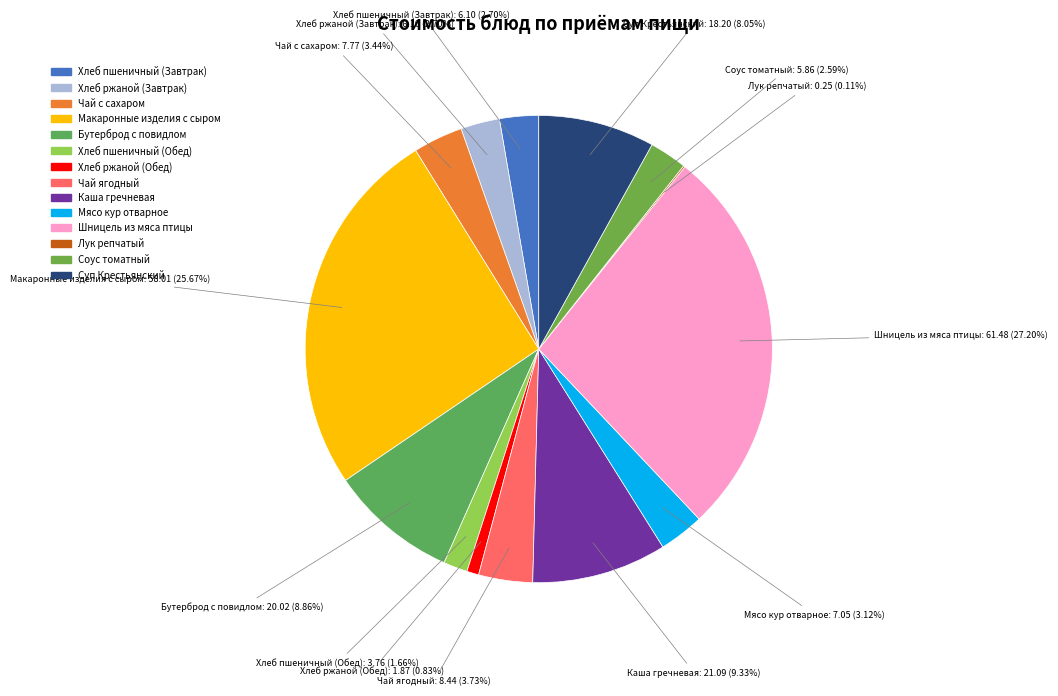

Between Суп Крестьянский and Хлеб пшеничный (Завтрак), which is larger?

Суп Крестьянский